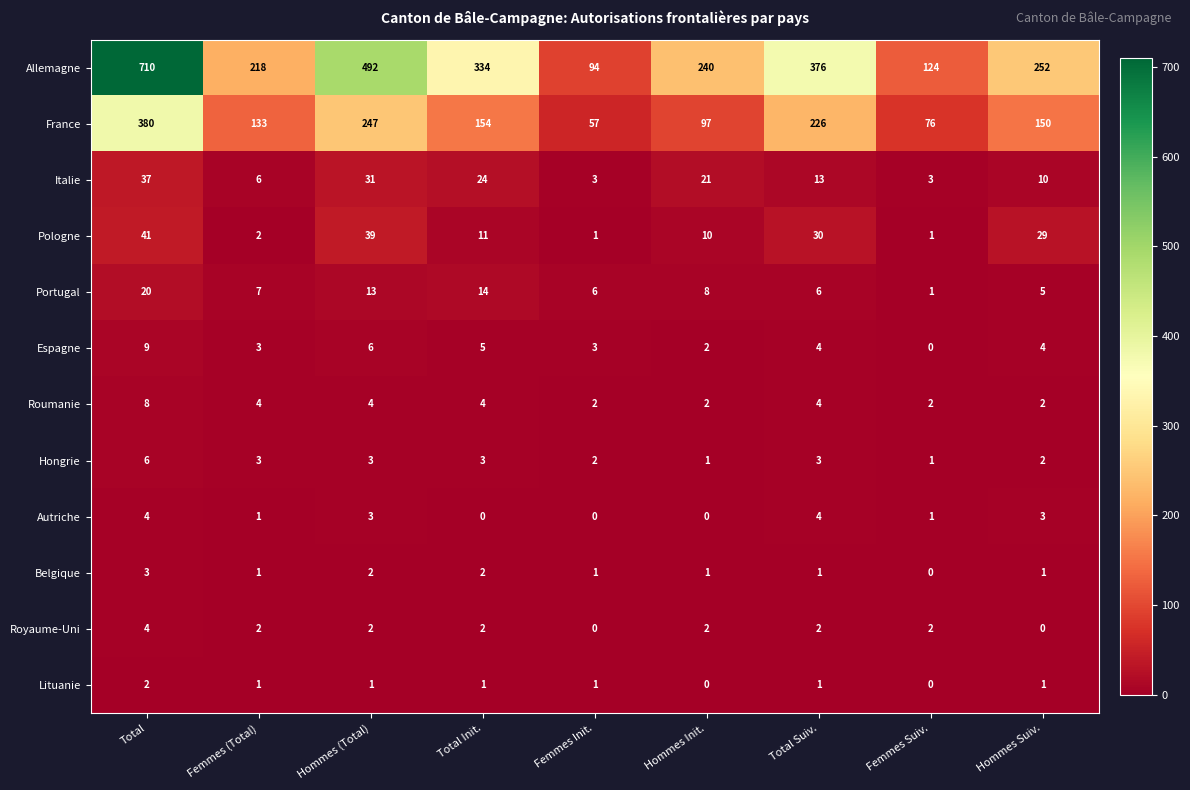

How many series are shown in this chart?

12